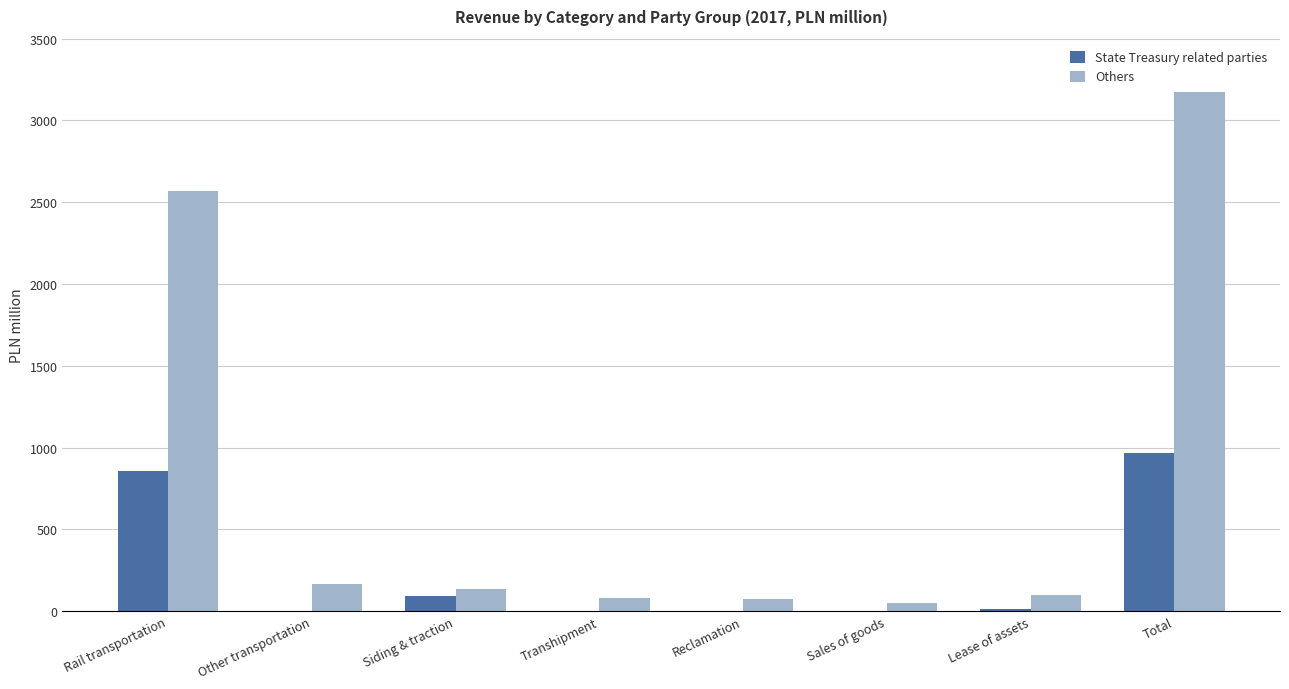

What is the total value across all series at Reclamation?

76.4